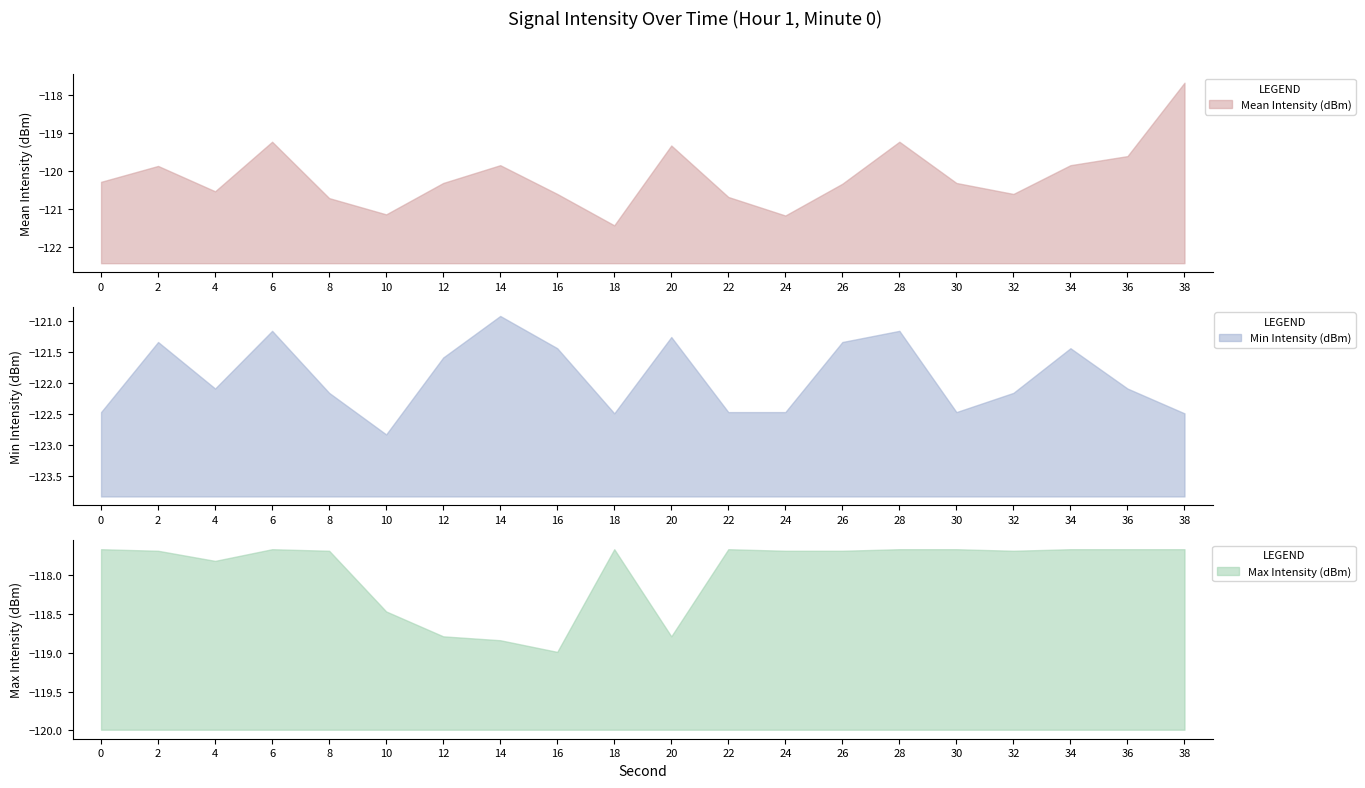

Is it true that Mean Intensity (dBm) equals -72.6 at 10?

False